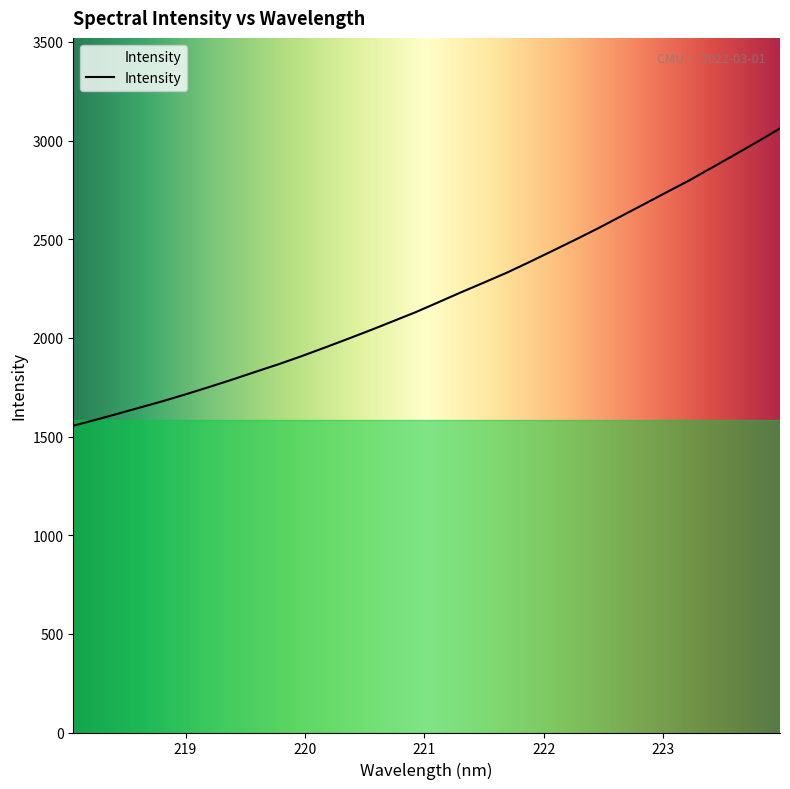

Count the number of values greater than 2180.

16